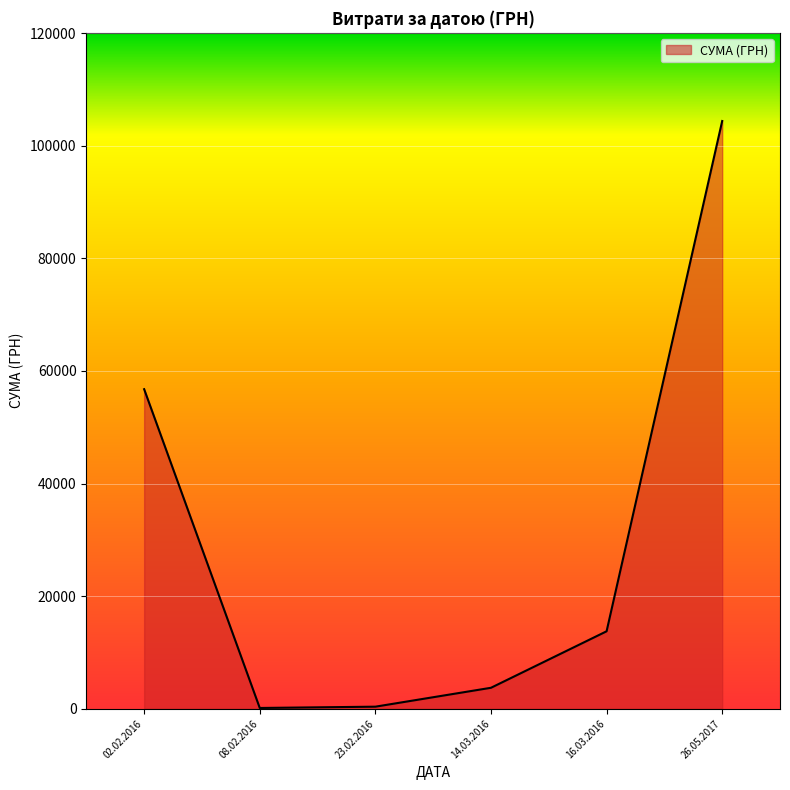

Approximately how many times larger is the value at 16.03.2016 compared to 14.03.2016?

3.7